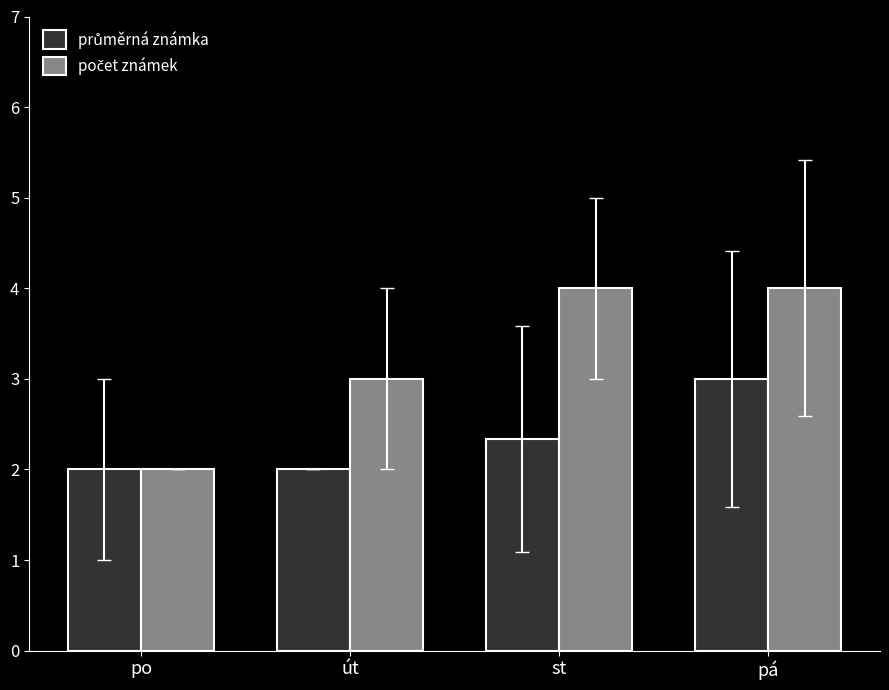

What is the smallest value displayed?

2.0